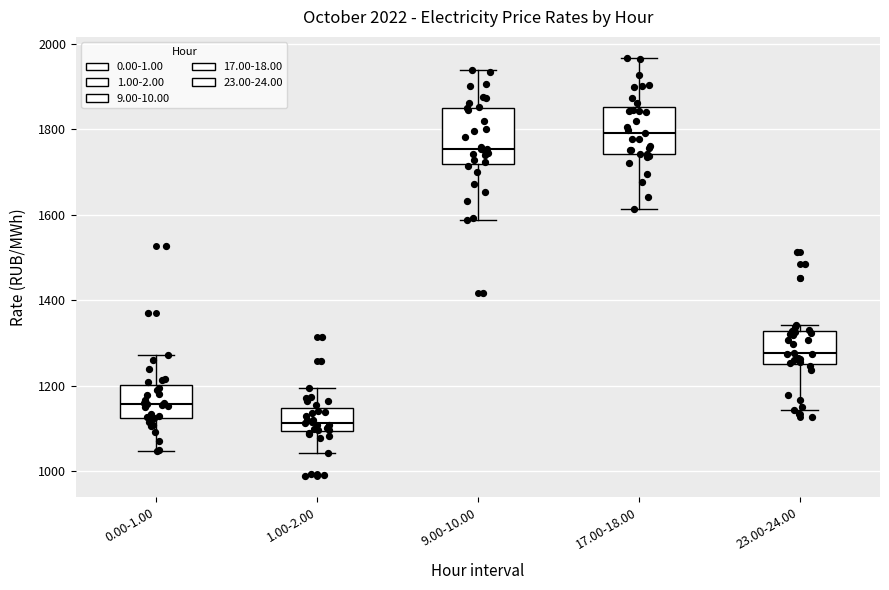

Reading left to right, read every box against the y-axis: the position of its median line, the range the box covers, and the ends of its whiskers. The values are not printed on the chart, so give them approximately, as read against the axis.

0.00-1.00: median 1160, box 1120 to 1200, whiskers 1040 to 1280
1.00-2.00: median 1120, box 1100 to 1140, whiskers 1040 to 1200
9.00-10.00: median 1760, box 1720 to 1860, whiskers 1580 to 1940
17.00-18.00: median 1800, box 1740 to 1860, whiskers 1620 to 1960
23.00-24.00: median 1280, box 1260 to 1320, whiskers 1140 to 1340